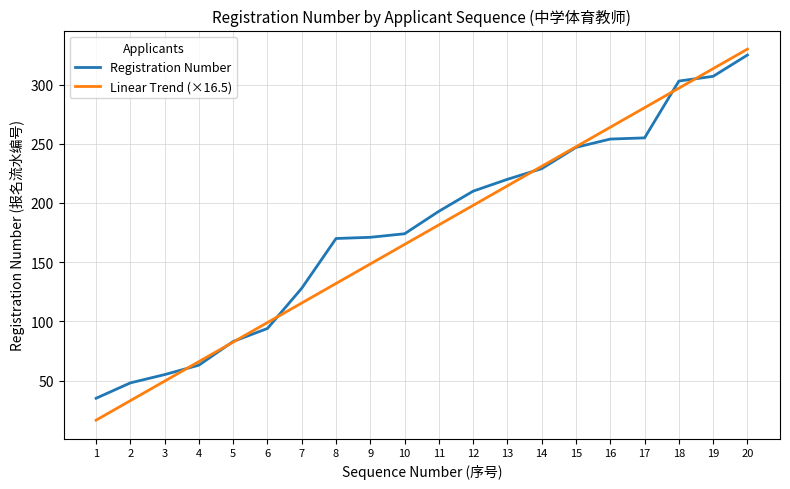

Is this an area chart (filled region under the line)?

No